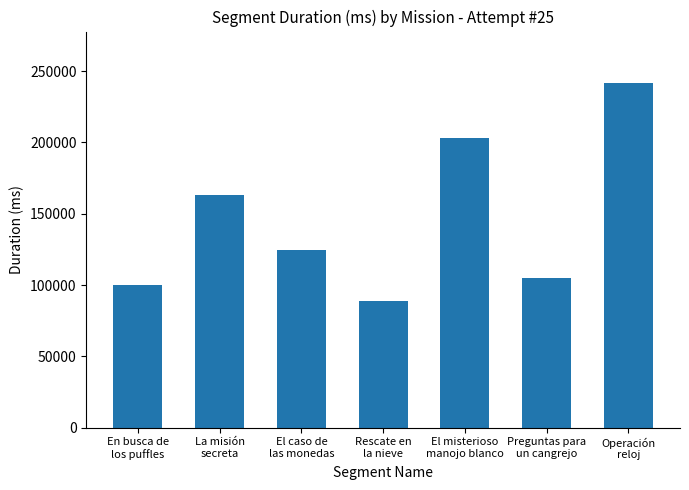

Reading left to right, what are all the values shown in this chart?

En busca de
los puffles=100356	La misión
secreta=163270	El caso de
las monedas=124330	Rescate en
la nieve=89170	El misterioso
manojo blanco=202991	Preguntas para
un cangrejo=104664	Operación
reloj=241510